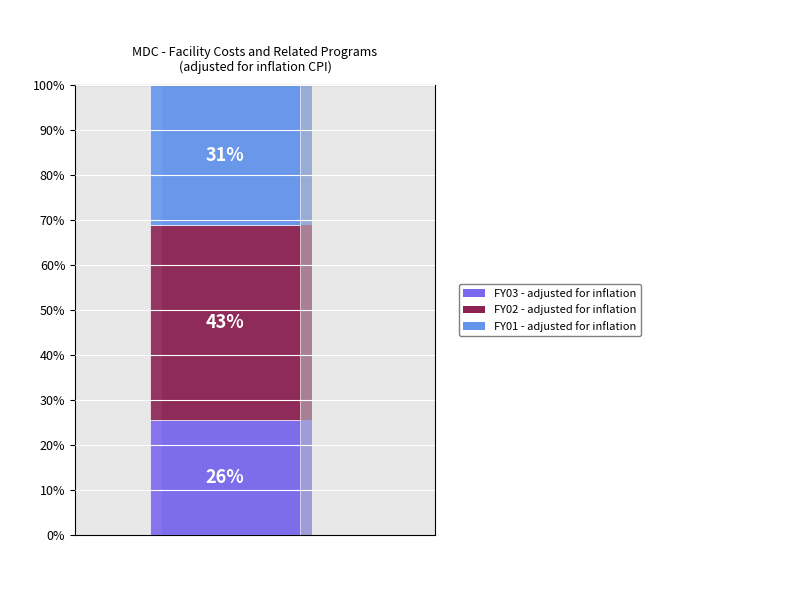

Does FY01 represent more than half of the total?

No